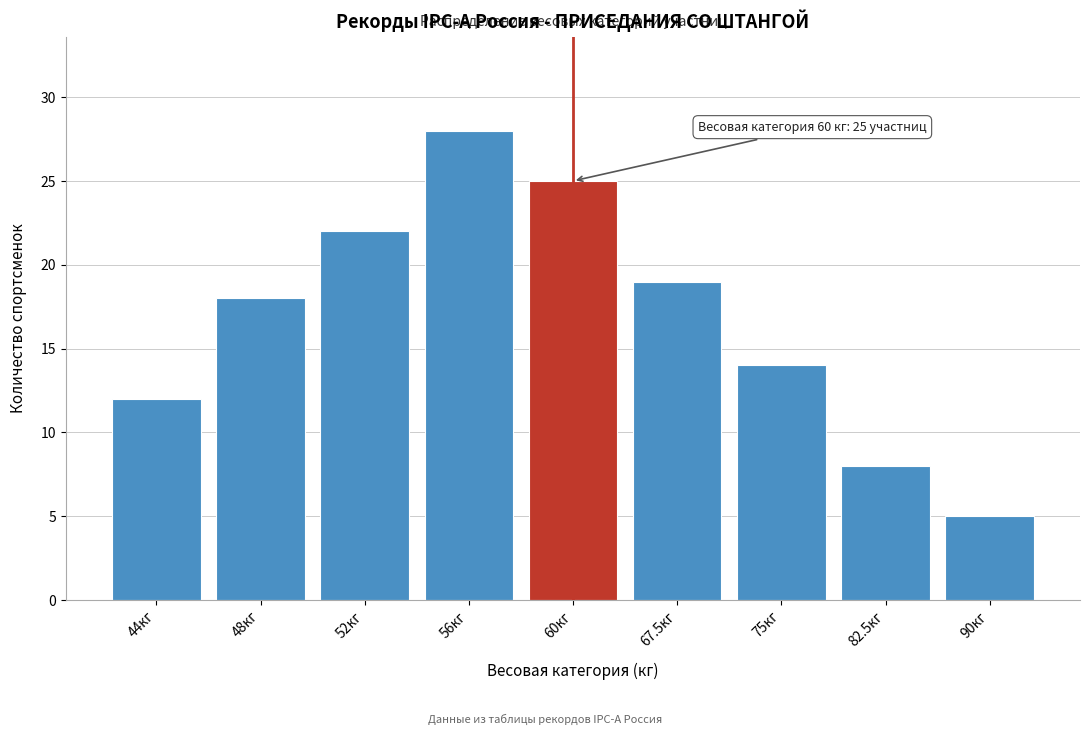

Reading left to right, transcribe all the data shown in this chart.

12	18	22	28	25	19	14	8	5